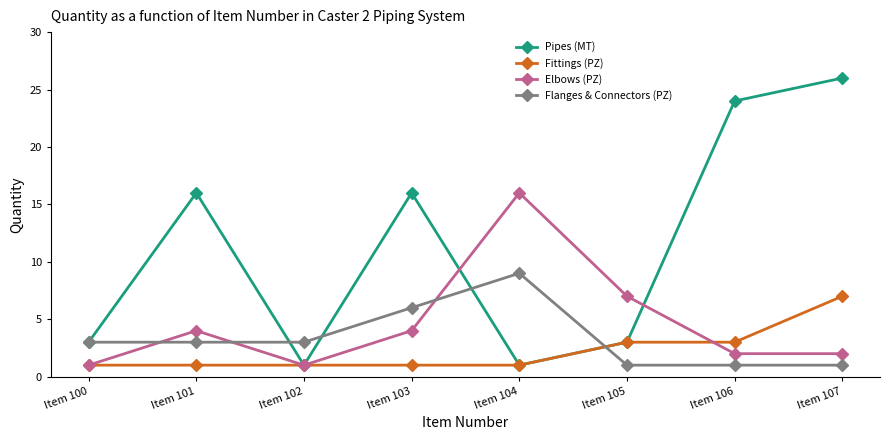

Which series has the largest total across all categories?

Pipes (MT)